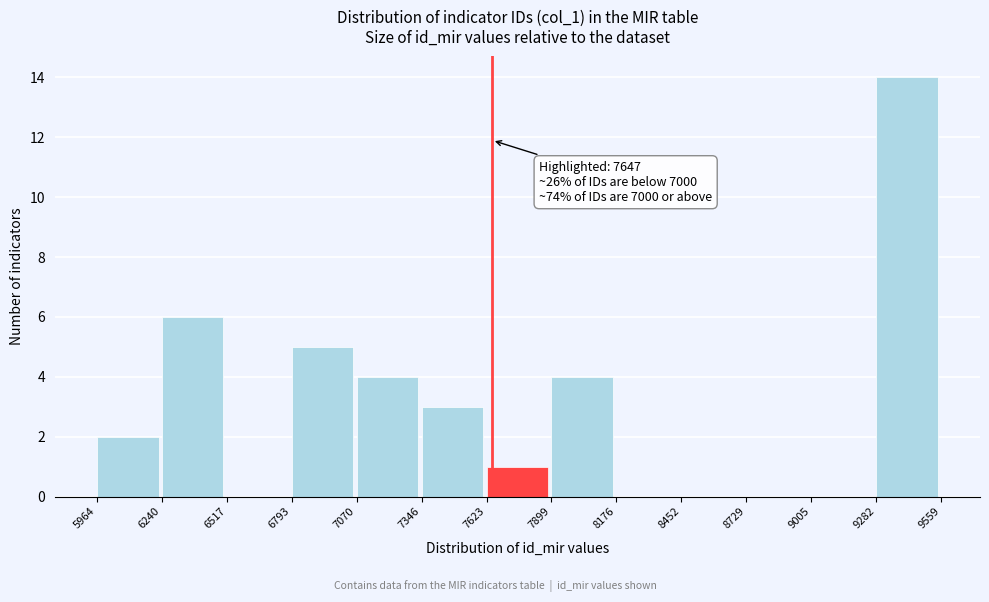

Which range on the x-axis has the tallest bar?

9282 to 9559